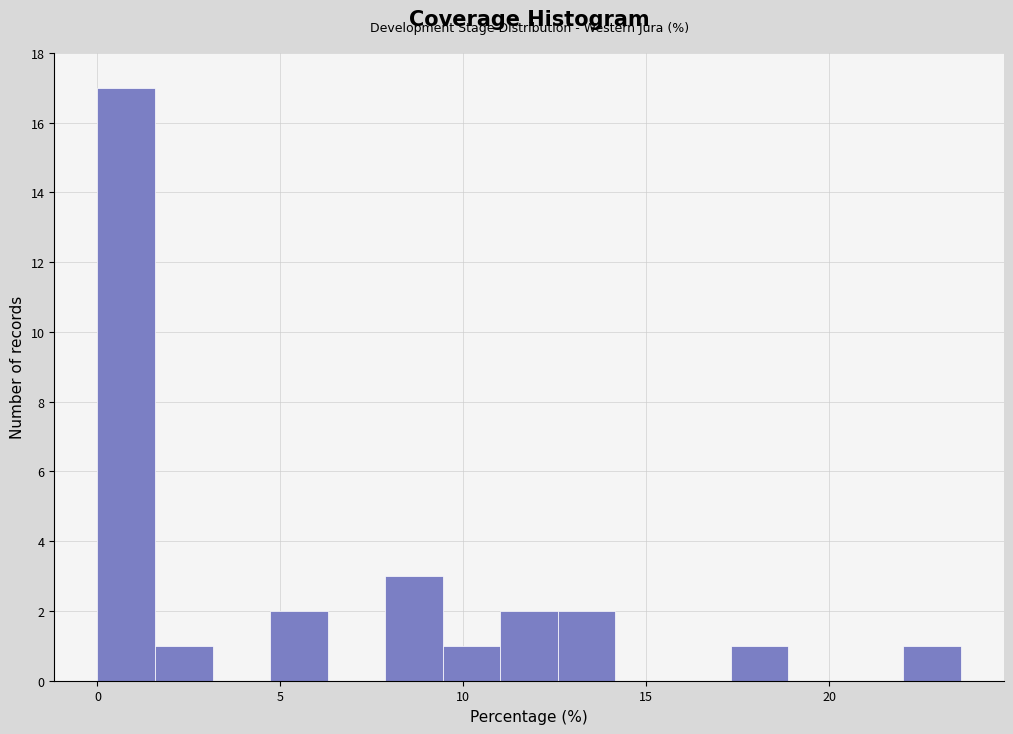

Read against the x-axis, roughly where is the centre of the tallest bar?

1.0